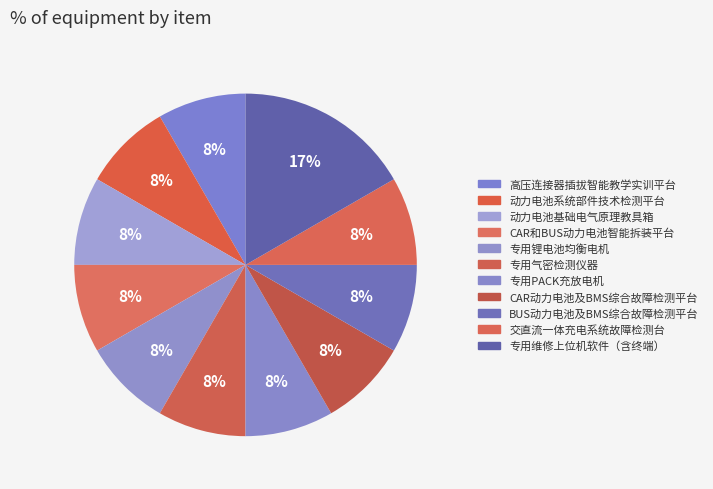

Does 专用气密检测仪器 account for over 50% of the chart?

No